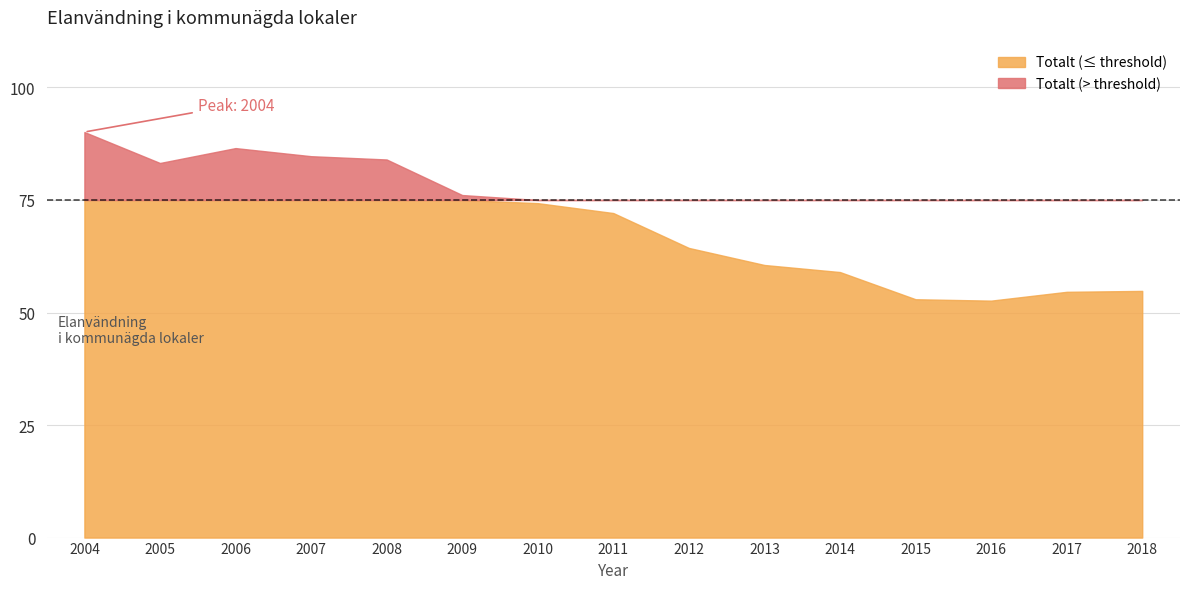

The chart shows a value of 52.6 at 2016. True or false?

True